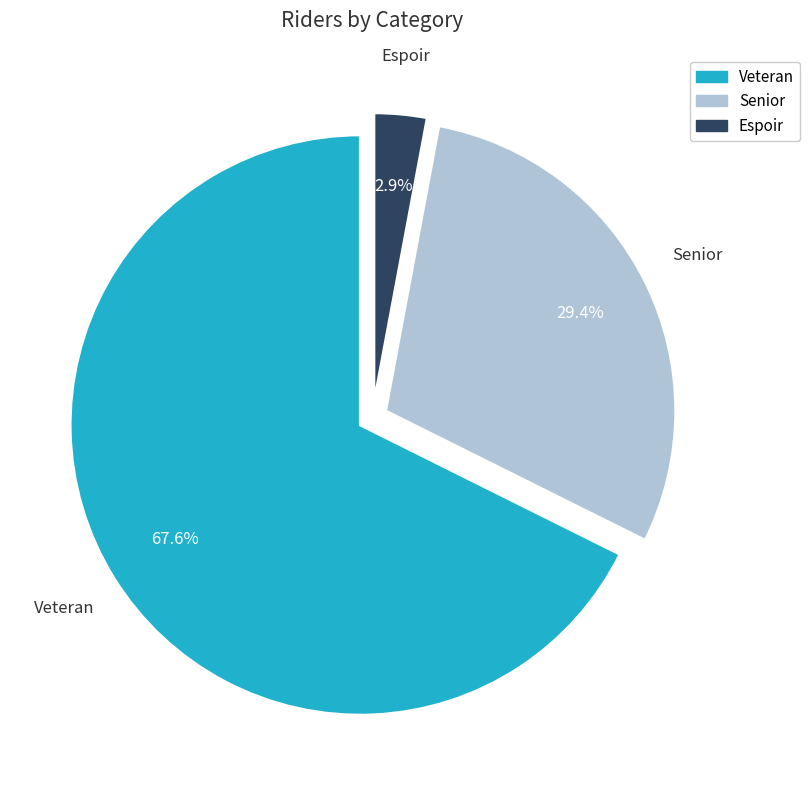

What percentage do Veteran and Espoir together represent?

70.6%